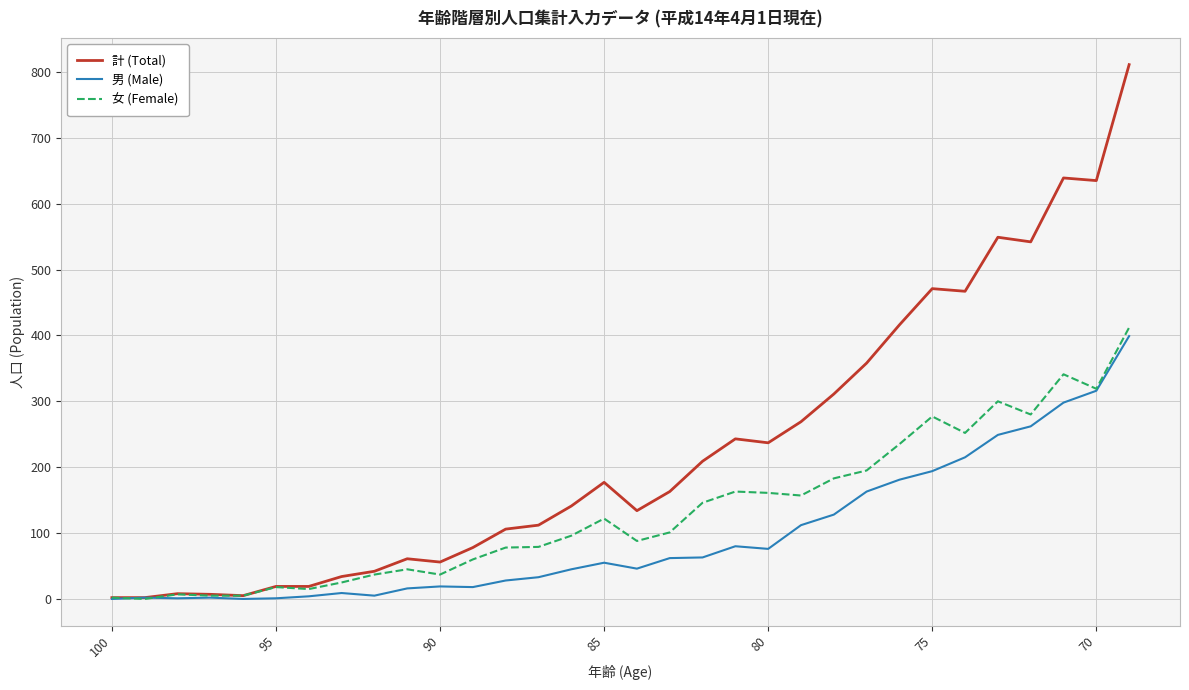

True or false: 女 (Female) has a value of 122 at 85.

True